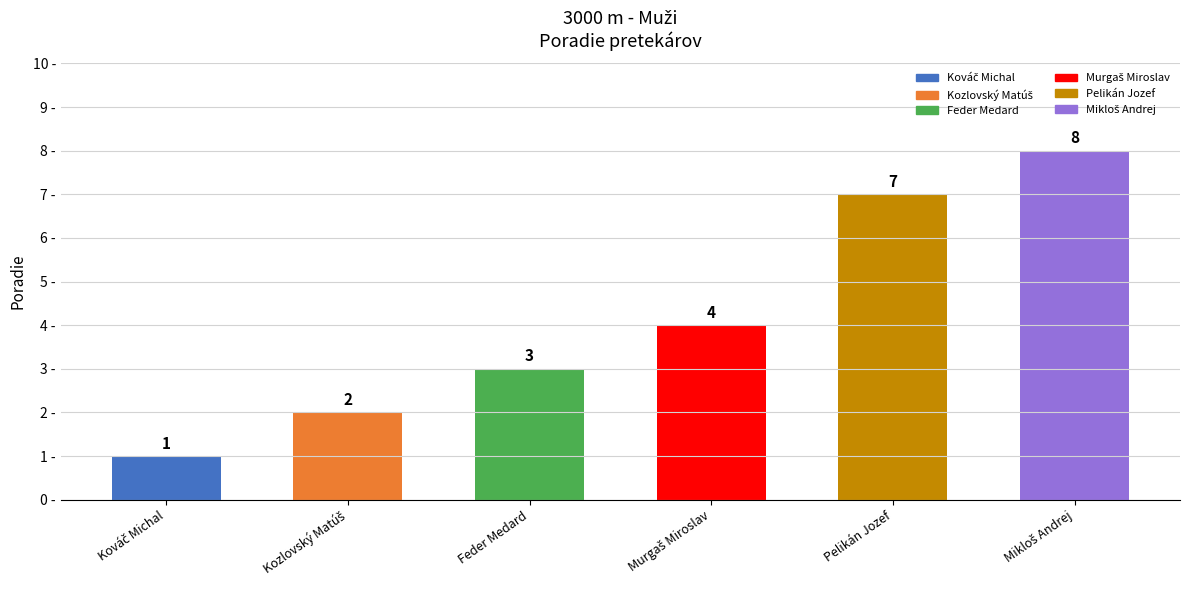

What is the greatest value displayed?

8